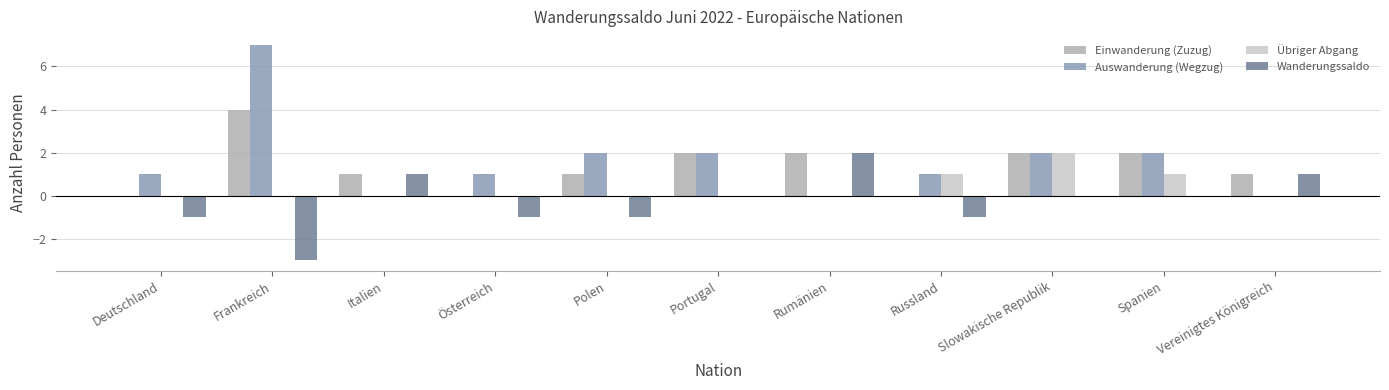

True or false: Auswanderung (Wegzug) has a value of 2 at Spanien.

True